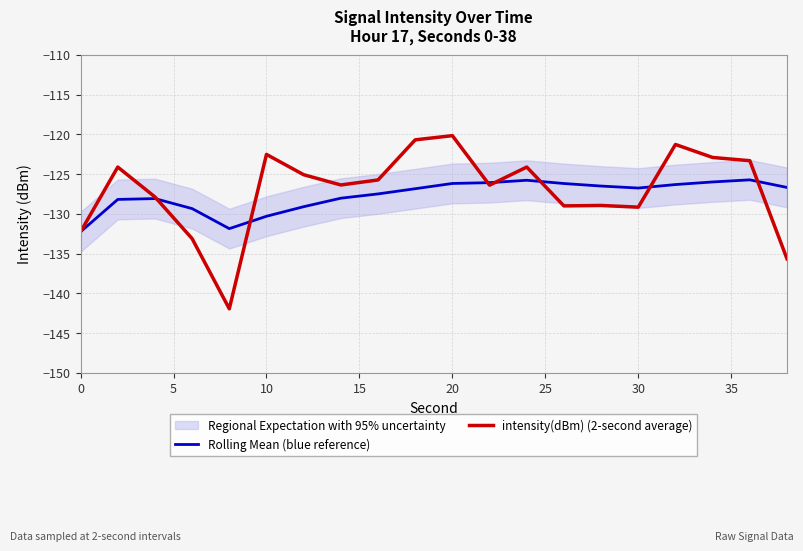

What is the minimum value for Rolling Mean (blue reference)?

-132.2